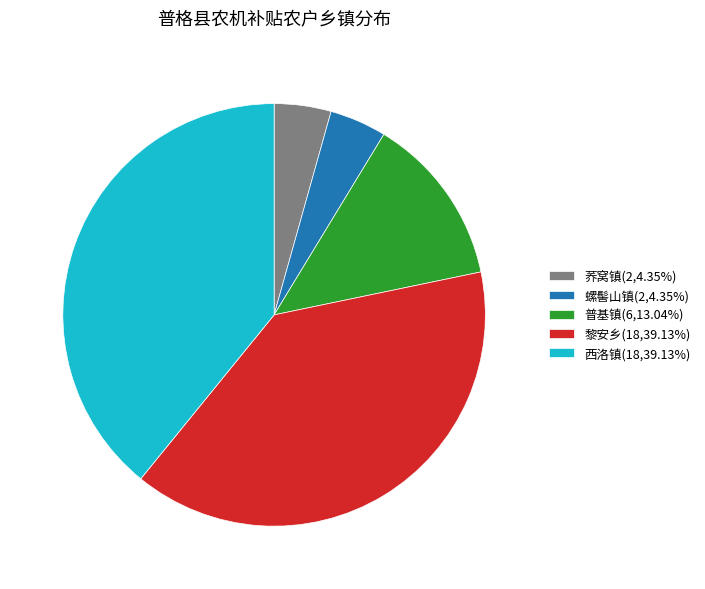

What is the ratio of the value at 黎安乡(18,39.13%) to the value at 荞窝镇(2,4.35%)?

9.0